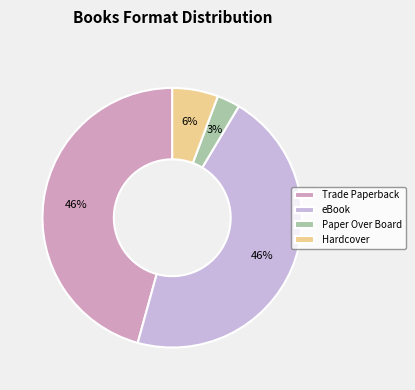

Does any single category account for the majority?

No